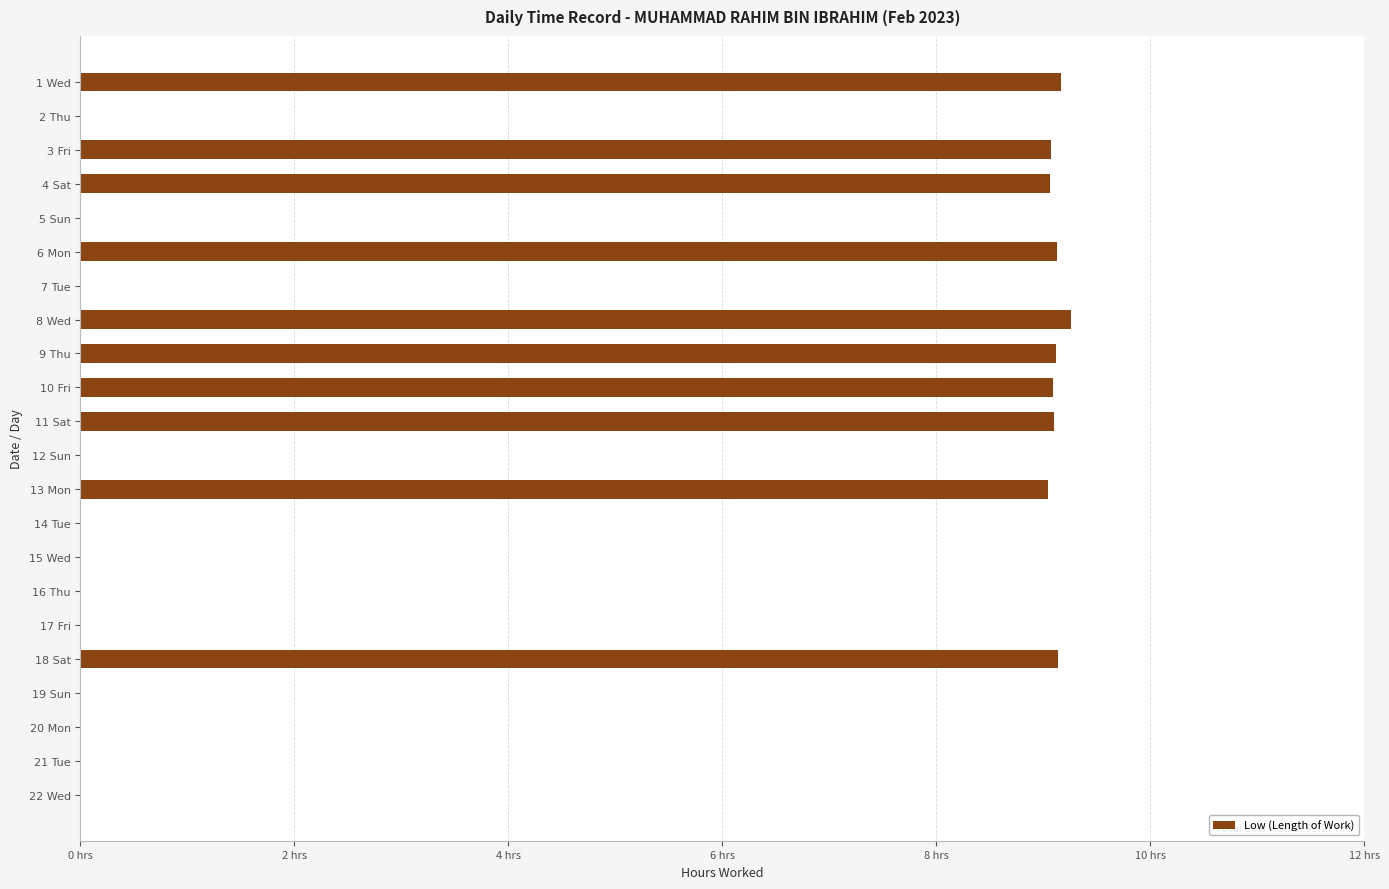

What is the difference between the maximum and minimum values?

9.3